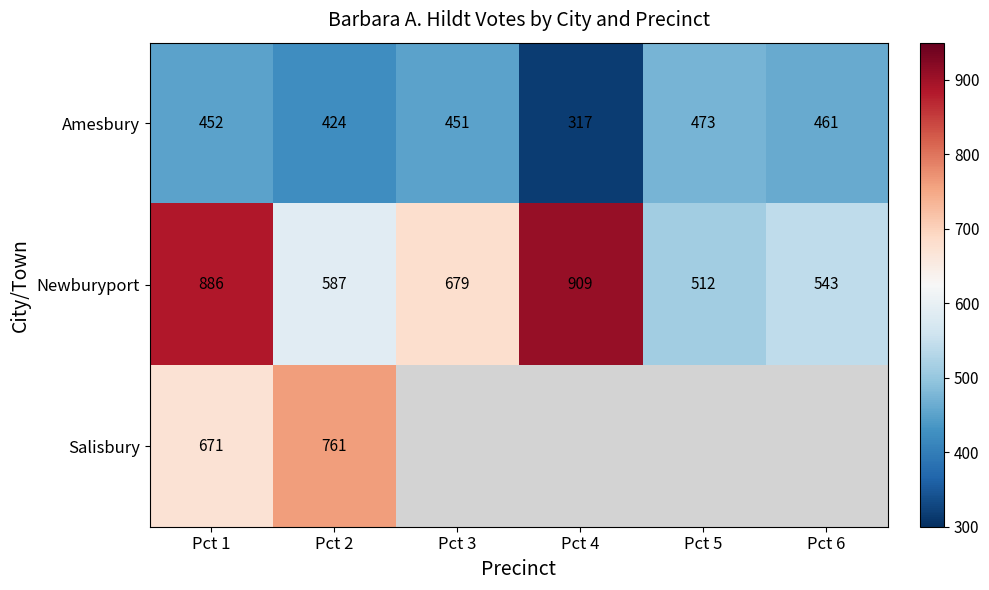

At which label is Newburyport closest to 710?

Pct 3